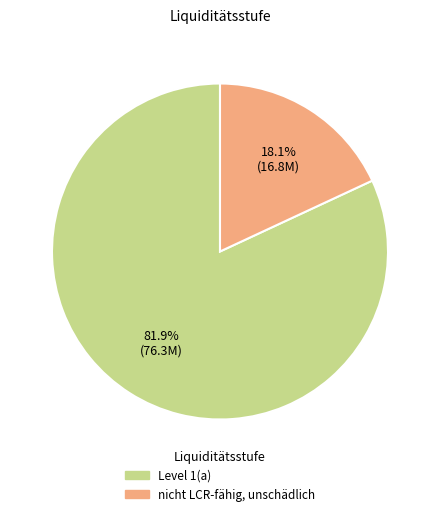

To the nearest percent, what is the difference between the Level 1(a) and nicht LCR-fähig, unschädlich slice percentages?

64%